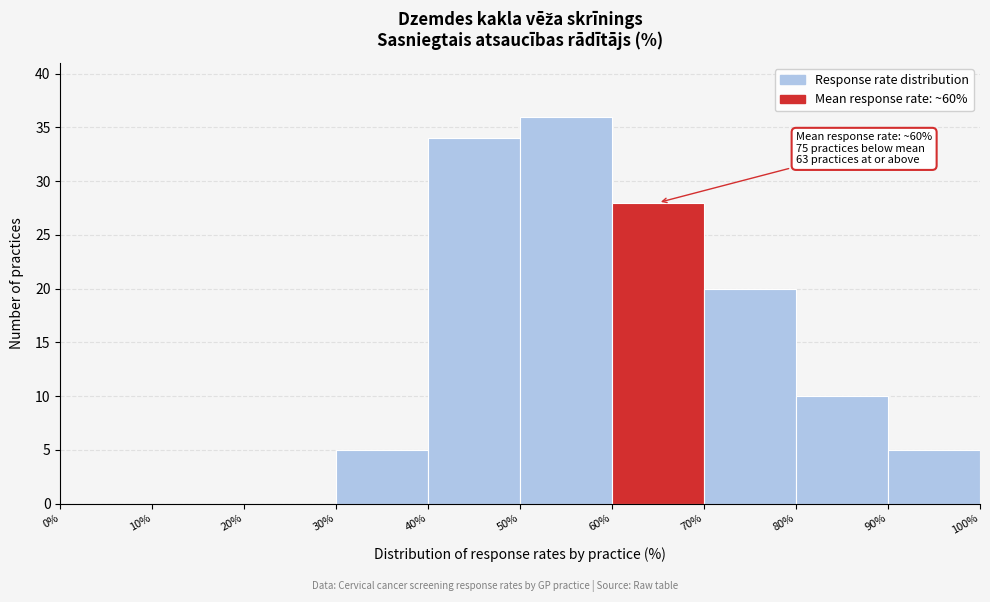

Which range on the x-axis has the tallest bar?

50% to 60%